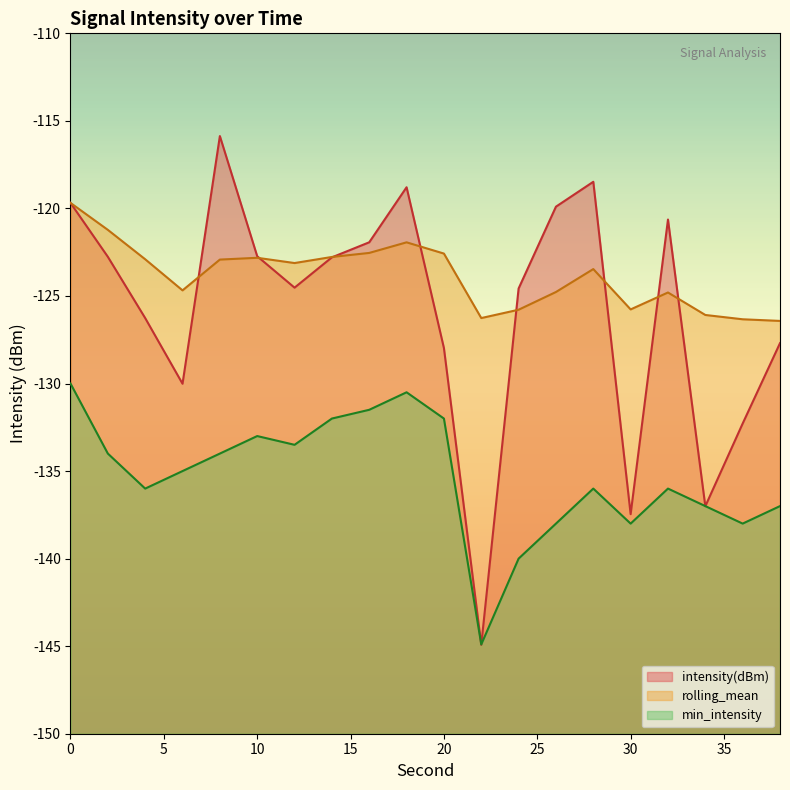

True or false: rolling_mean has more than 0 points higher than both neighbors.

True